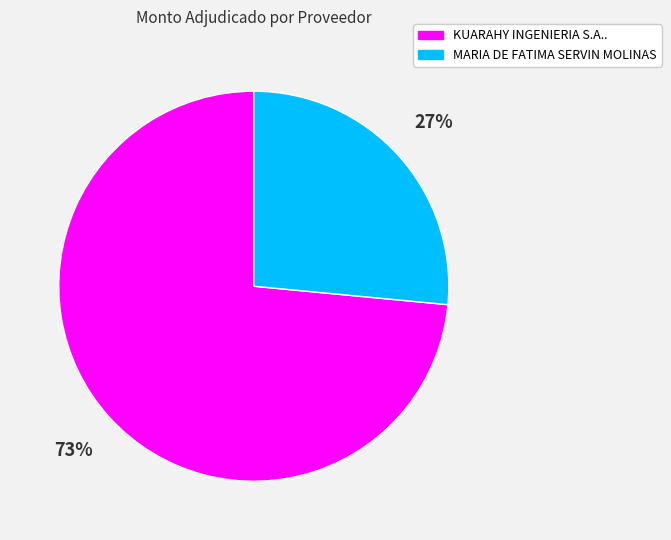

How many segments does this pie chart have?

2